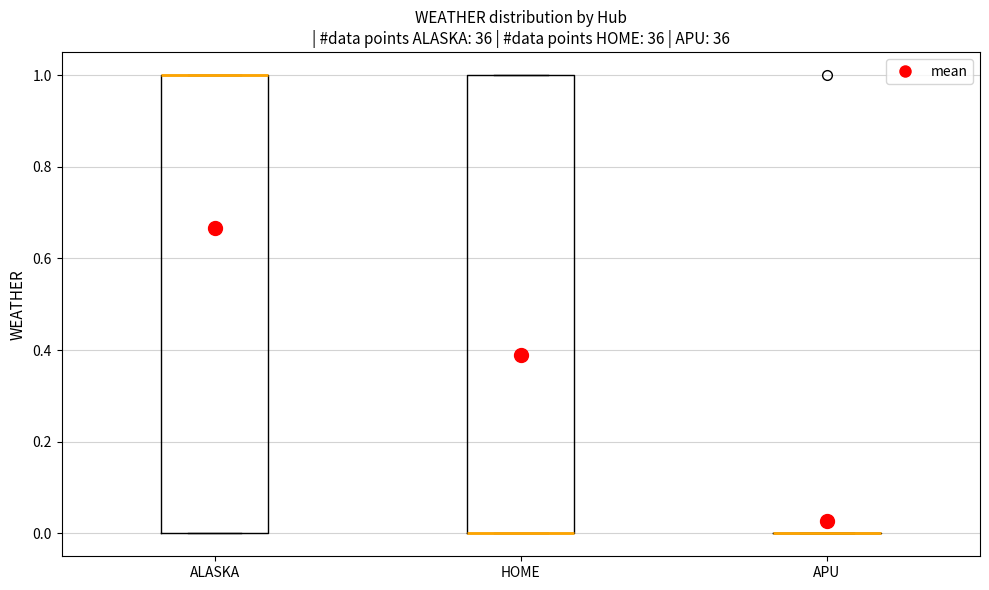

Reading left to right, transcribe this box plot: for each box, give where its median line is, the range the box spans, and where its two whiskers end, as read against the y-axis. The values are not printed on the chart, so give them approximately, as read against the axis.

ALASKA: median 1 (drawn on the box's upper edge), box 0 to 1, whiskers 0 to 1
HOME: median 0 (drawn on the box's lower edge), box 0 to 1, whiskers 0 to 1
APU: box collapsed to a line at 0, whiskers 0 to 0